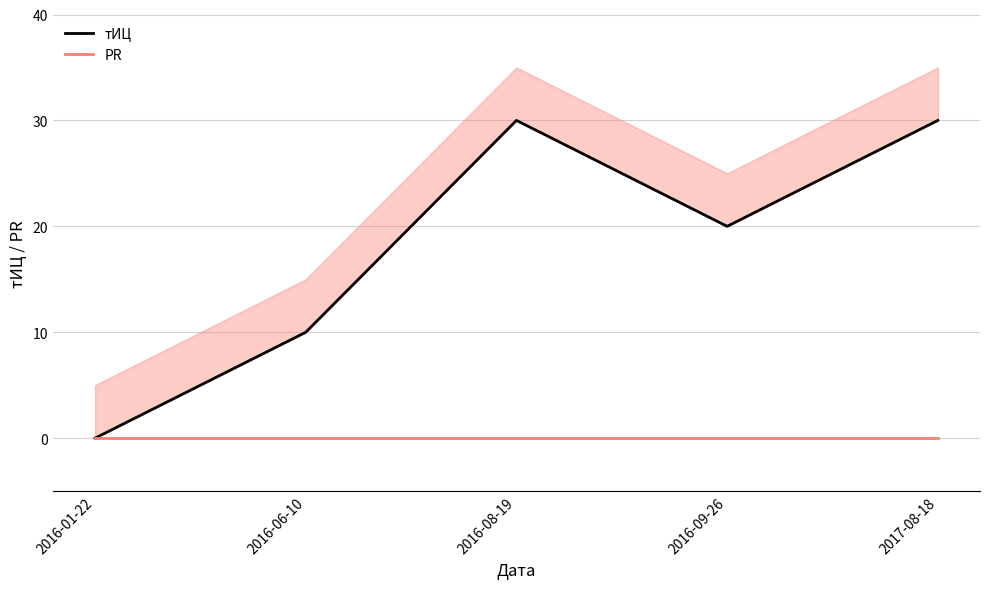

True or false: PR and тИЦ intersect in this chart.

False